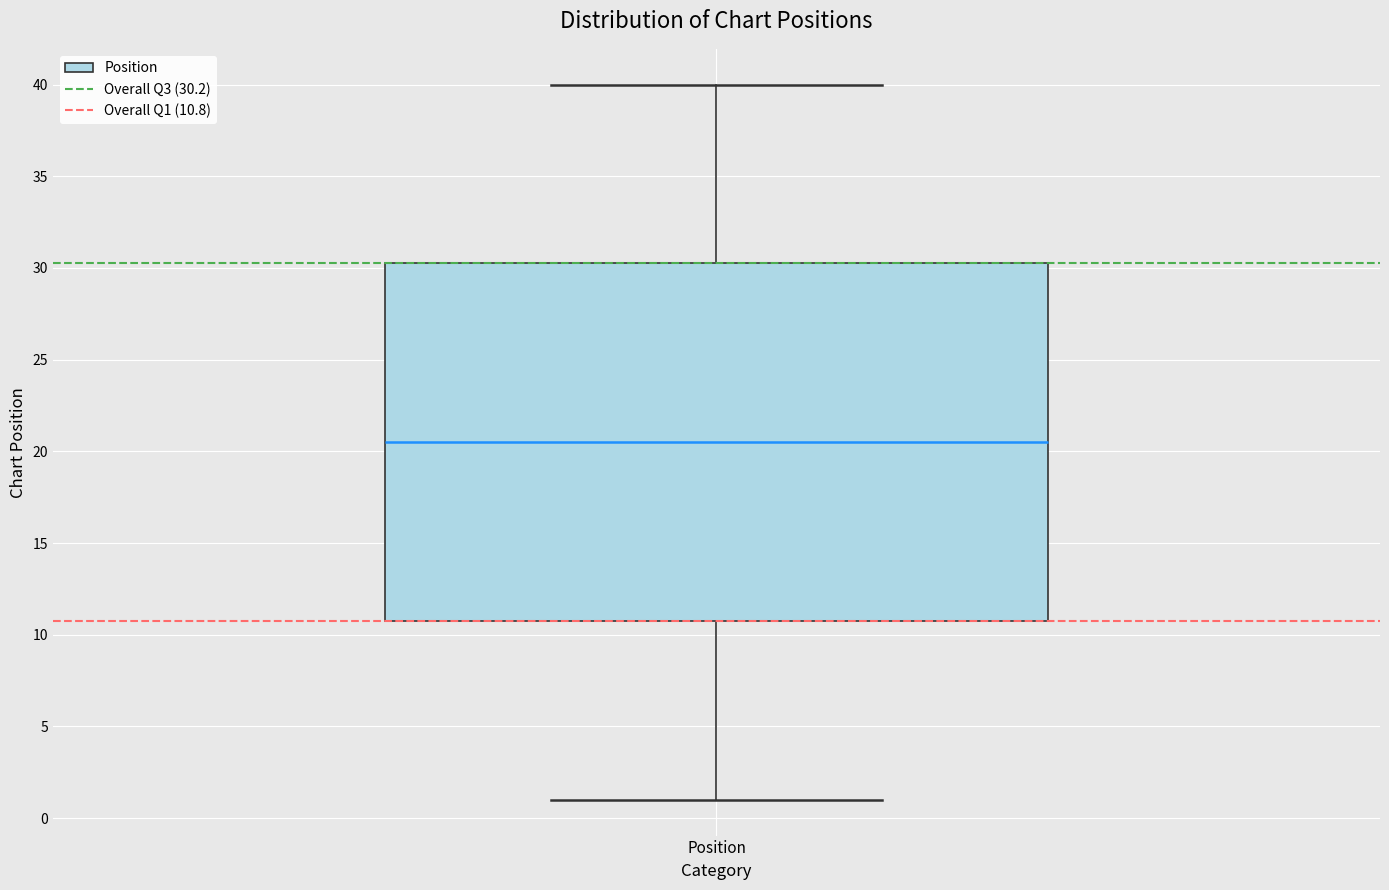

Read this box plot against the y-axis: the position of the median line, the range covered by the box, and the ends of both whiskers. The values are not printed on the chart, so give them approximately, as read against the axis.

median 20.5, box 11.0 to 30.5, whiskers 1.0 to 40.0